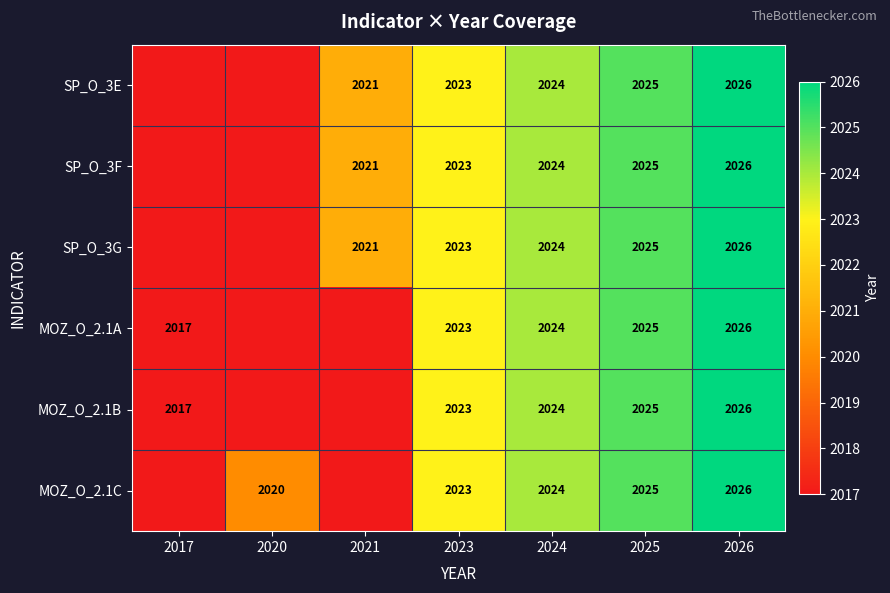

What is the sum of the SP_O_3E values at 2023 and 2024?

4047